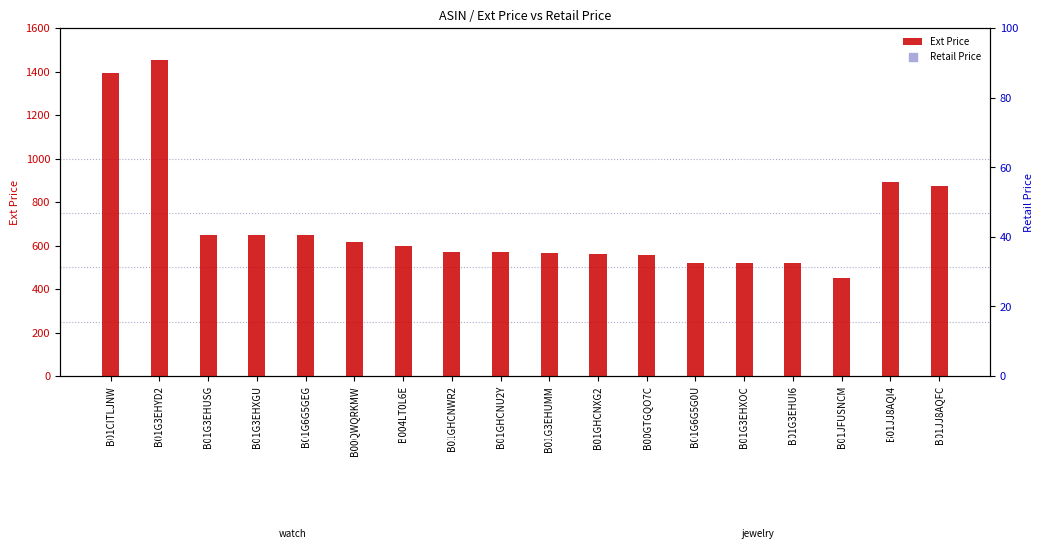

Which series reaches the maximum Y coordinate?

Ext Price